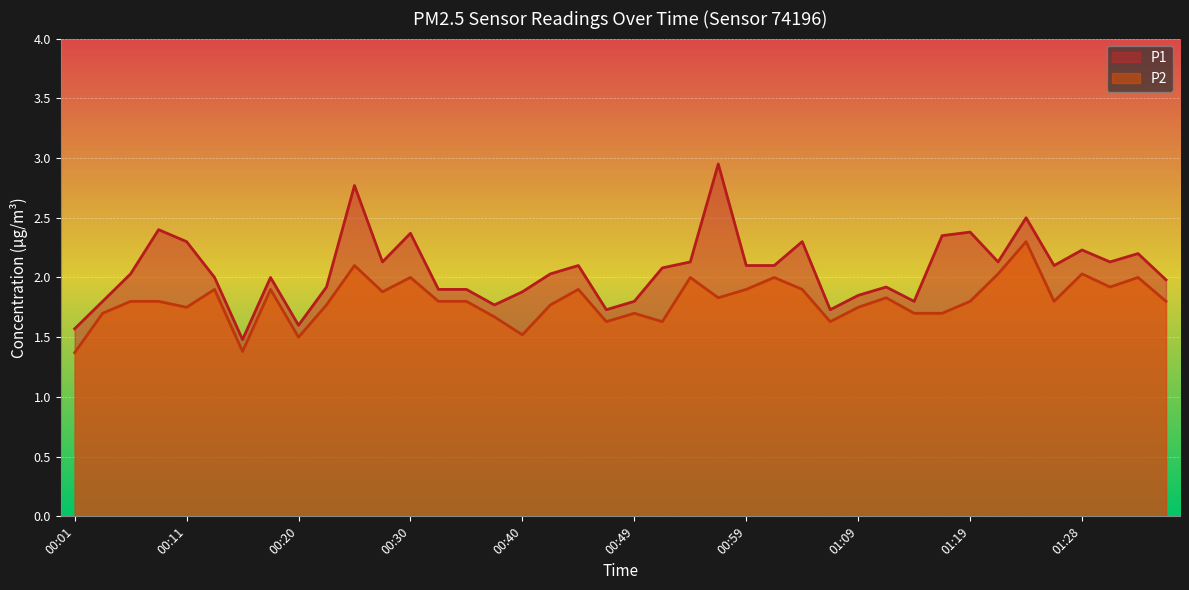

What is the approximate value of P2 at 01:04?

1.9